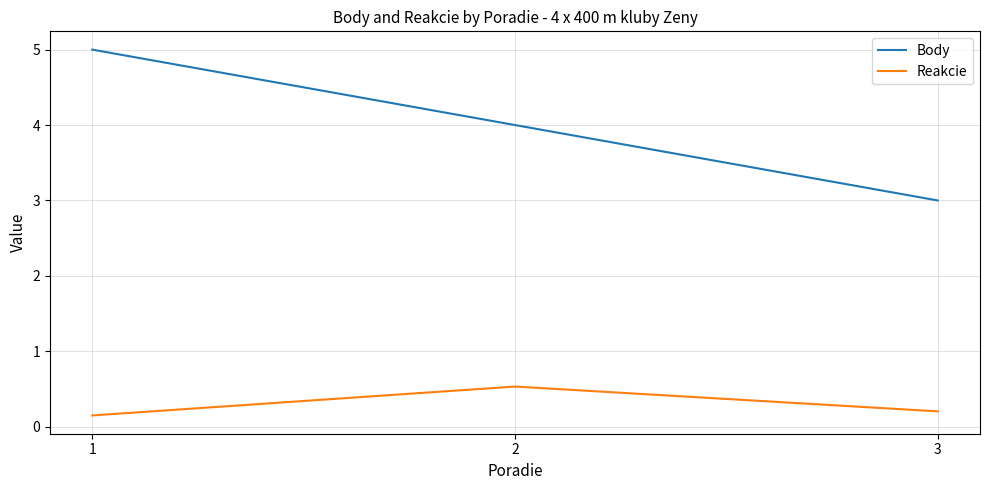

What is the difference between the Reakcie values at 1 and 3?

0.1